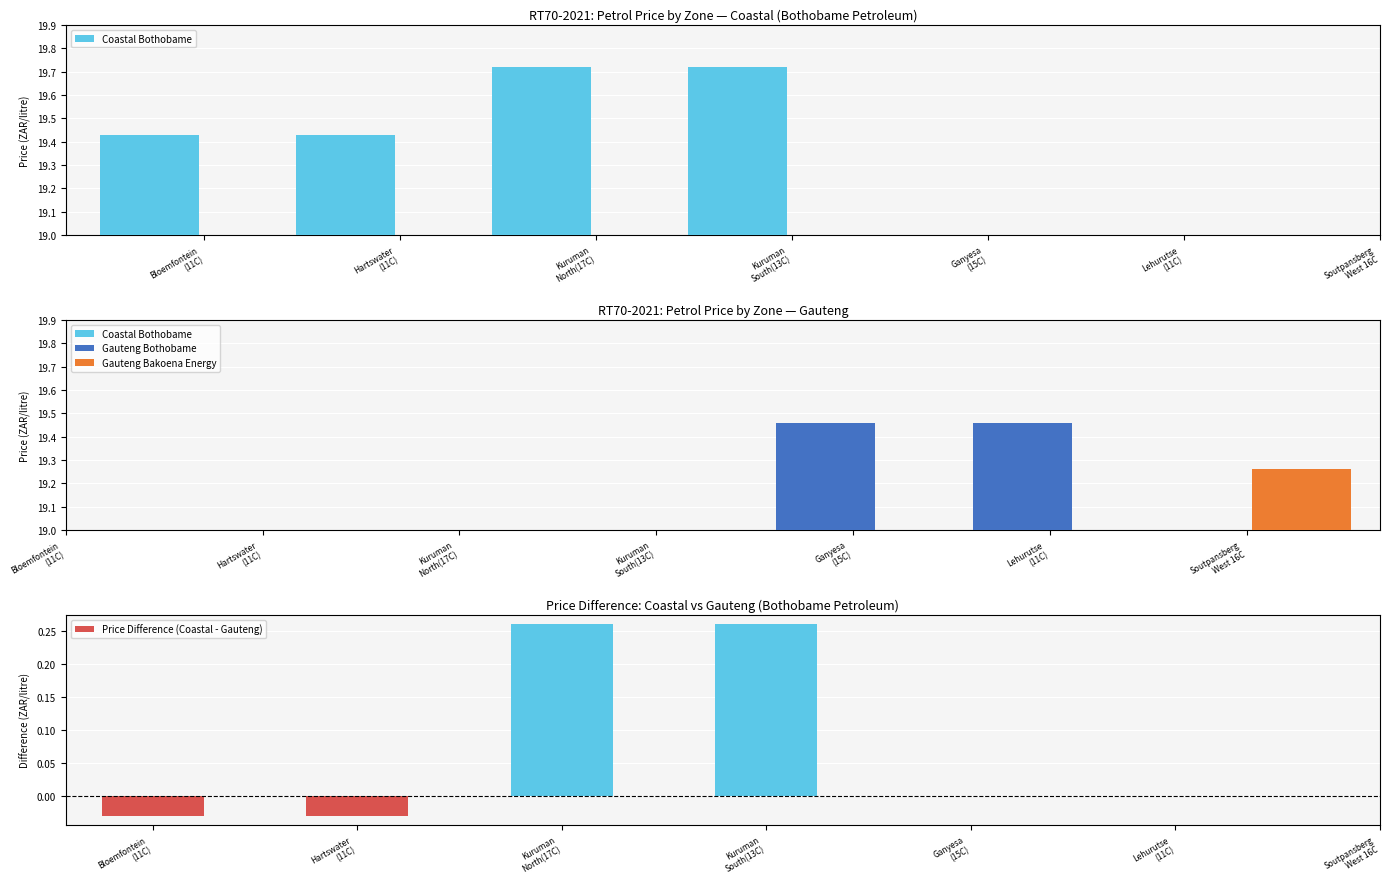

The Gauteng Bakoena Energy series shows 13.0 at Soutpansberg
West 16C. True or false?

False